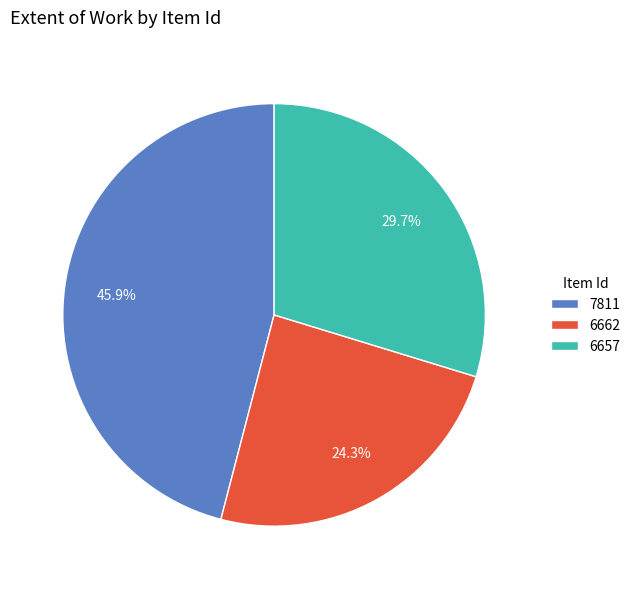

What percentage is the 6662 slice, to the nearest percent?

24%